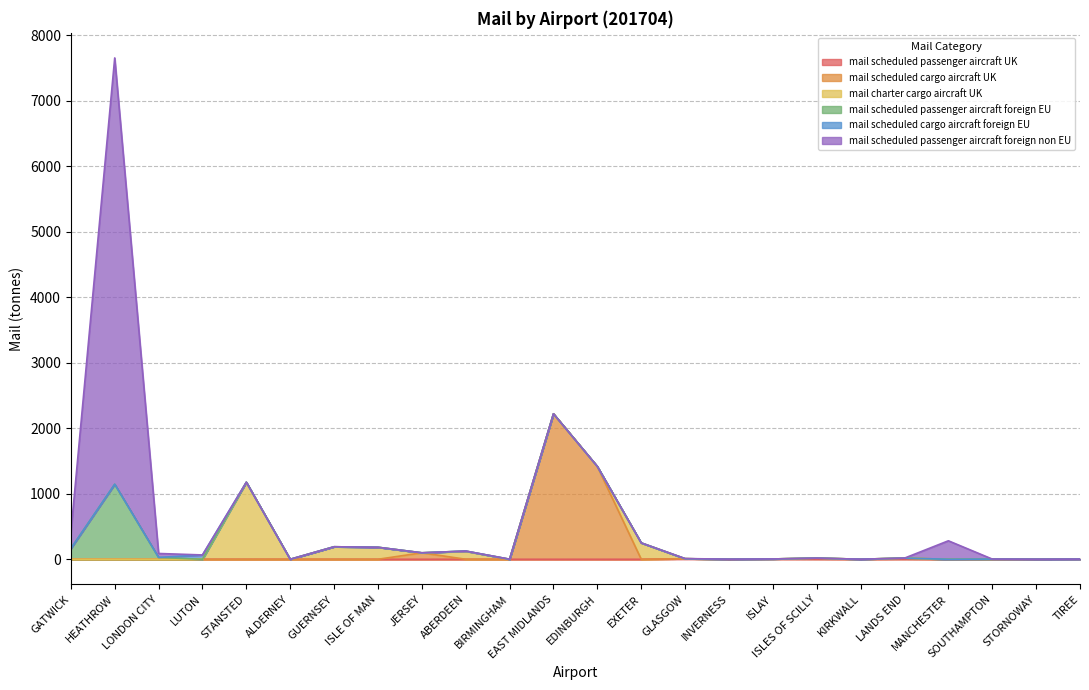

Rank the series at ISLES OF SCILLY from highest to lowest value.

mail_scheduled_cargo_aircraft_UK, mail_scheduled_passenger_aircraft_UK, mail_charter_cargo_aircraft_UK, mail_scheduled_passenger_aircraft_foreign_EU, mail_scheduled_cargo_aircraft_foreign_EU, mail_scheduled_passenger_aircraft_foreign_non_EU